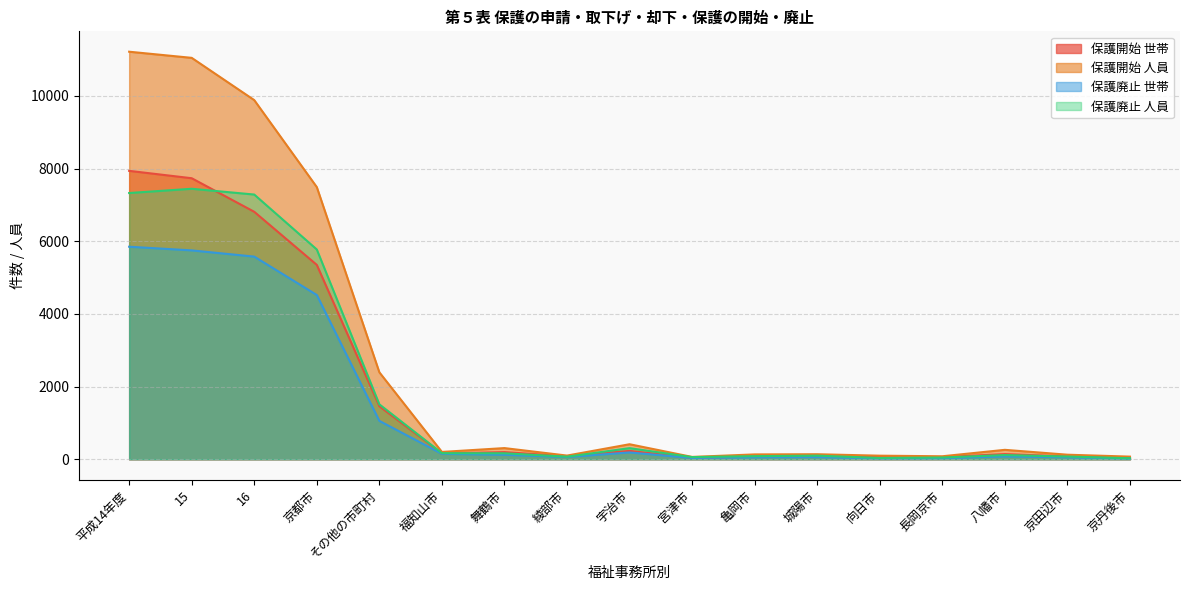

At which category does the chart reach its minimum across all series?

京丹後市